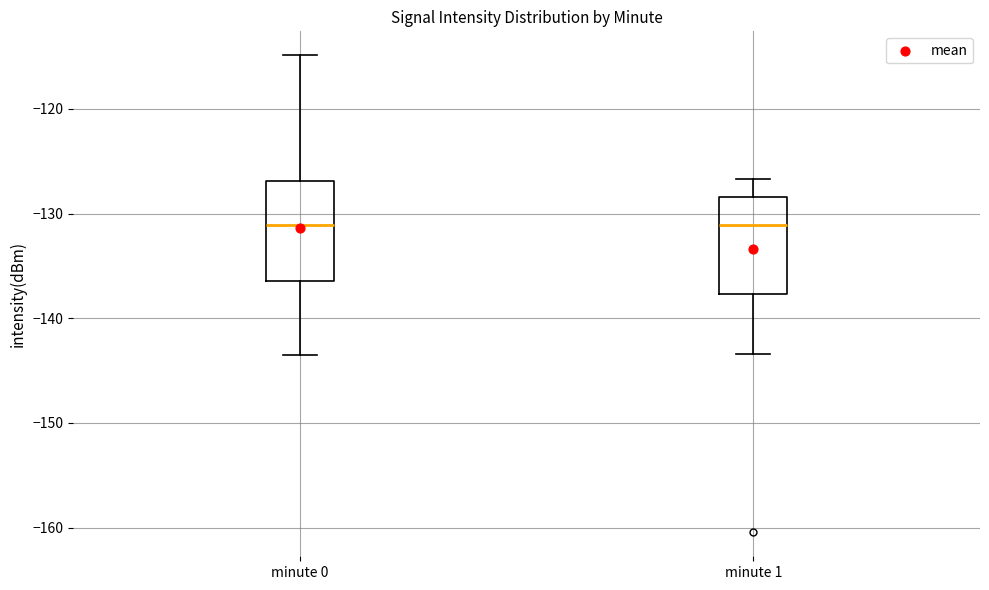

Where is the upper edge of the box for minute 0 on the y-axis? The values are not printed on the chart, so give them approximately, as read against the axis.

-127